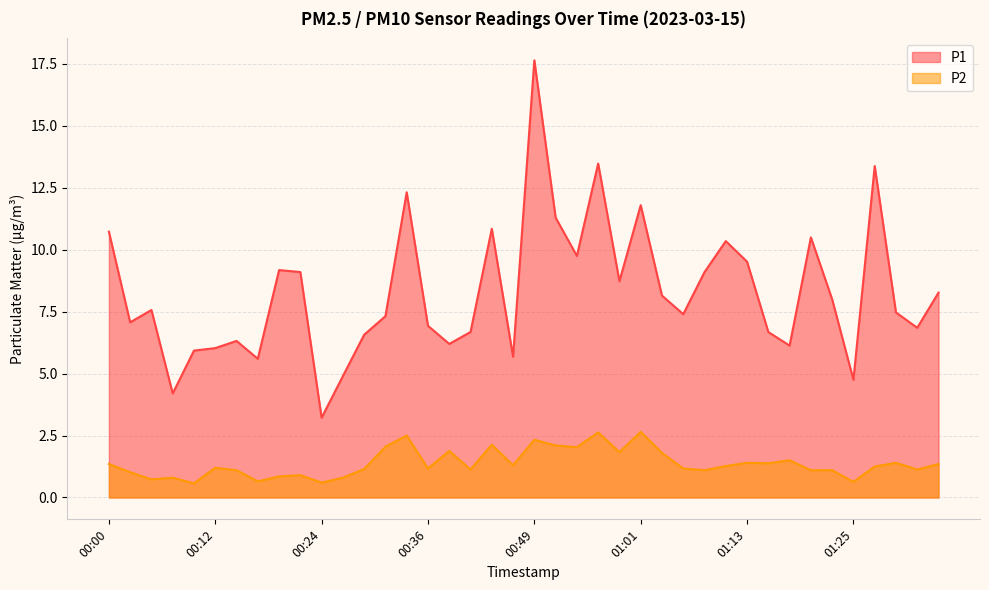

Where does the P2 series first go above 1?

00:00